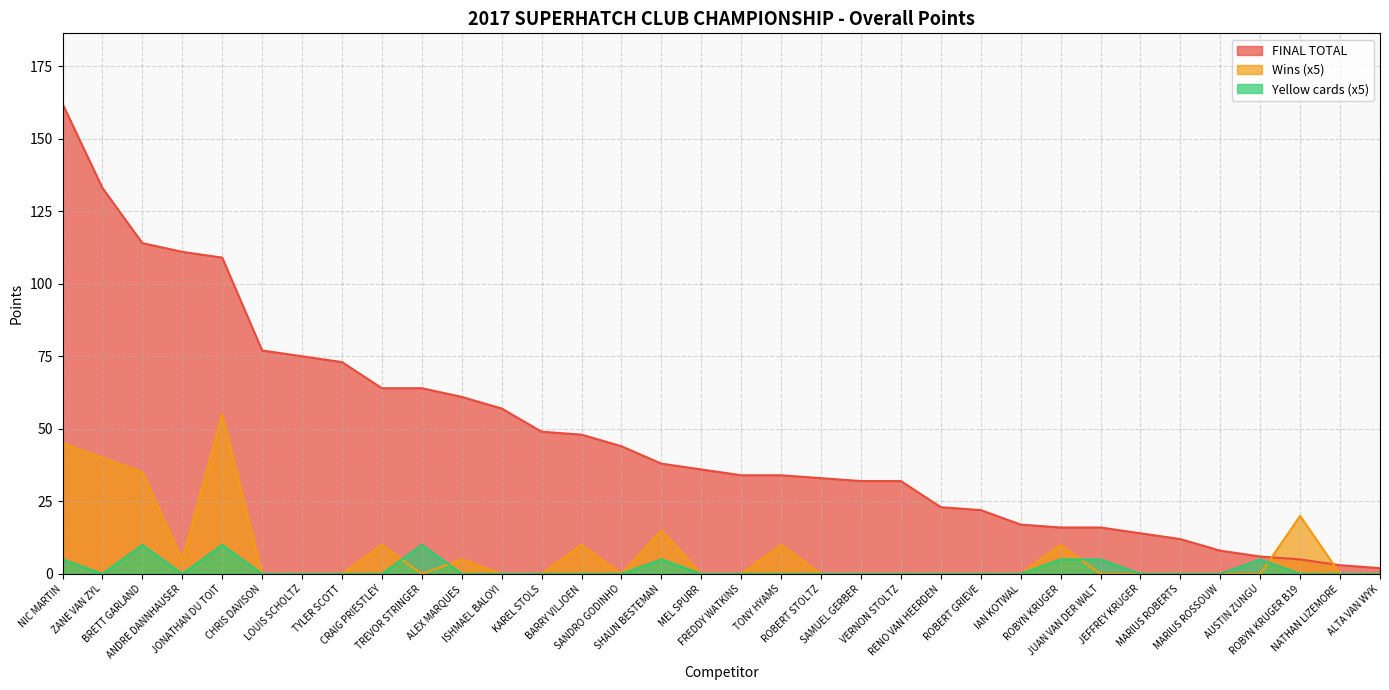

Between FREDDY WATKINS and AUSTIN ZUNGU, which series saw the biggest shift?

FINAL TOTAL